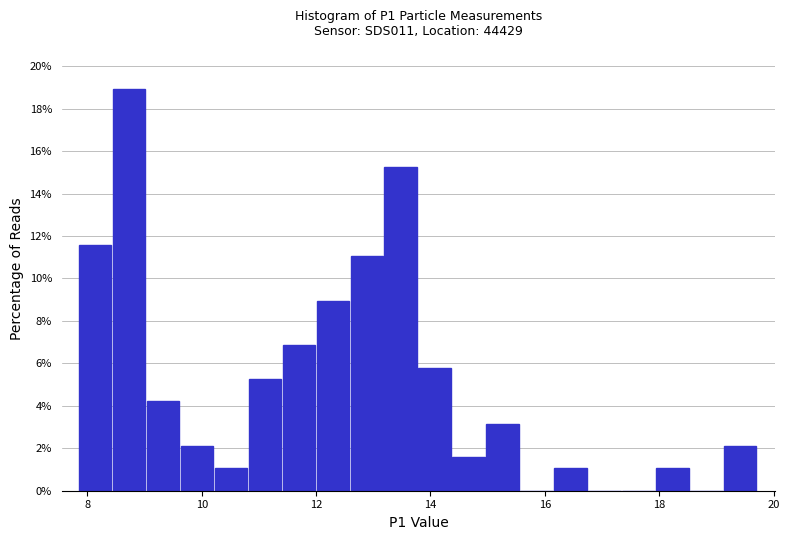

Around what value on the x-axis is the tallest bar? Give the approximate position of its centre, as read against the axis.

8.8